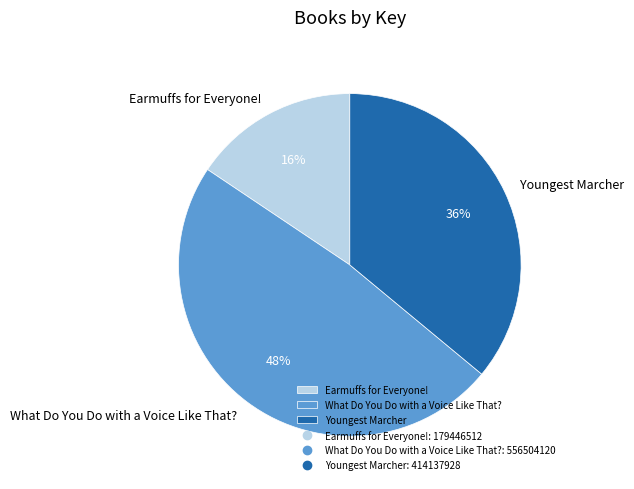

Which has a higher value, Earmuffs for Everyone! or Youngest Marcher?

Youngest Marcher